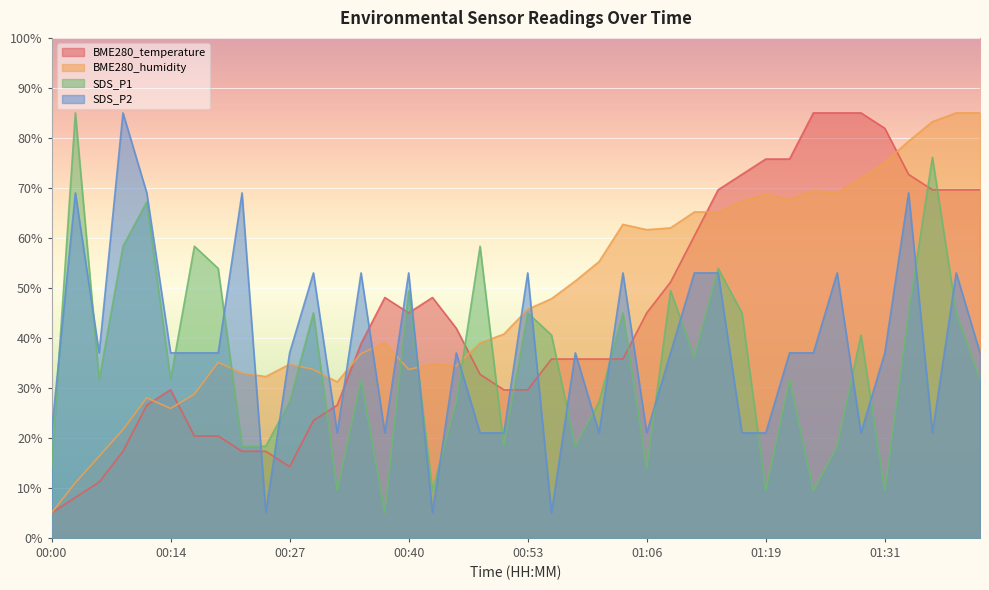

List the series in order of their overall mean, lowest first.

SDS_P1, SDS_P2, BME280_temperature, BME280_humidity